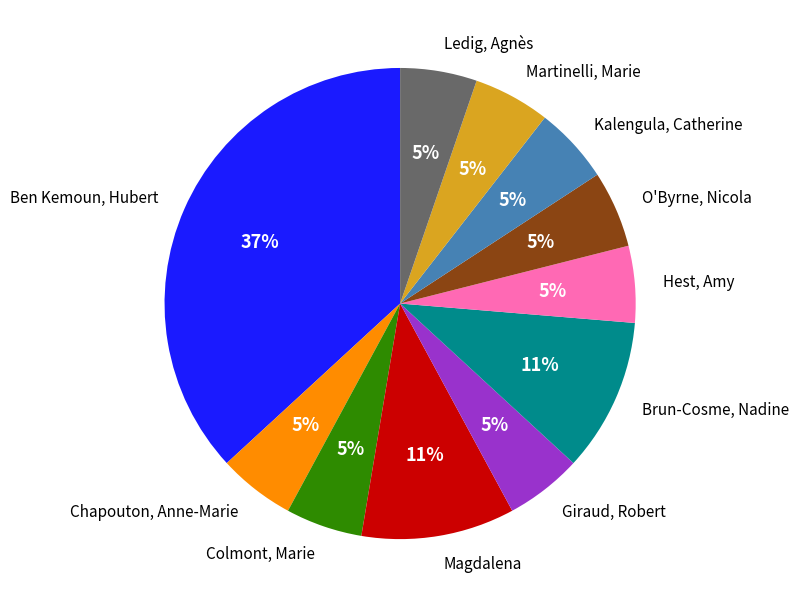

Is there any slice that represents more than half of the pie?

No